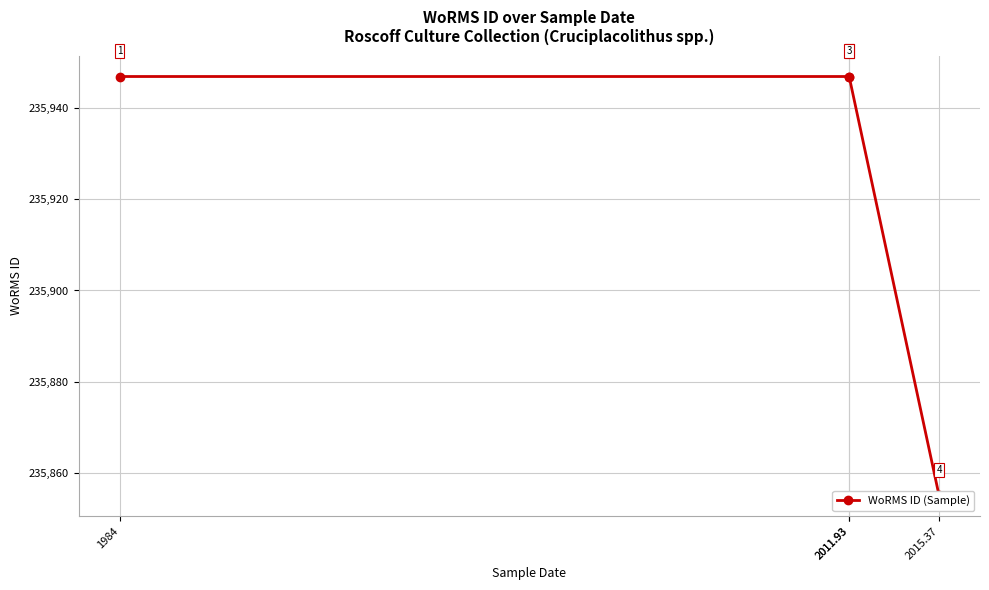

What is the sum of the values at 2011.93 and 2011.93?

471894